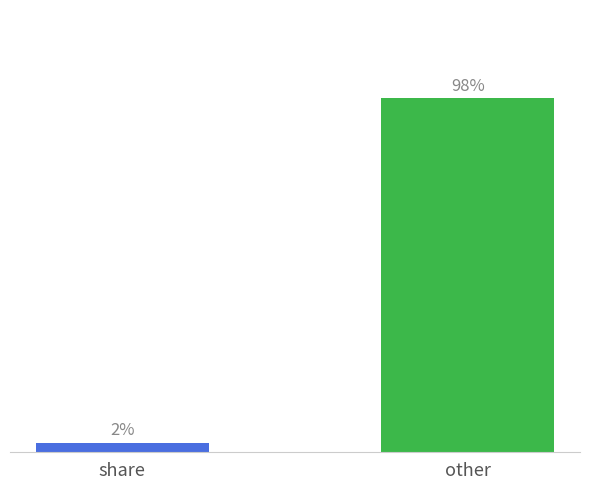

Are the bars horizontal?

No